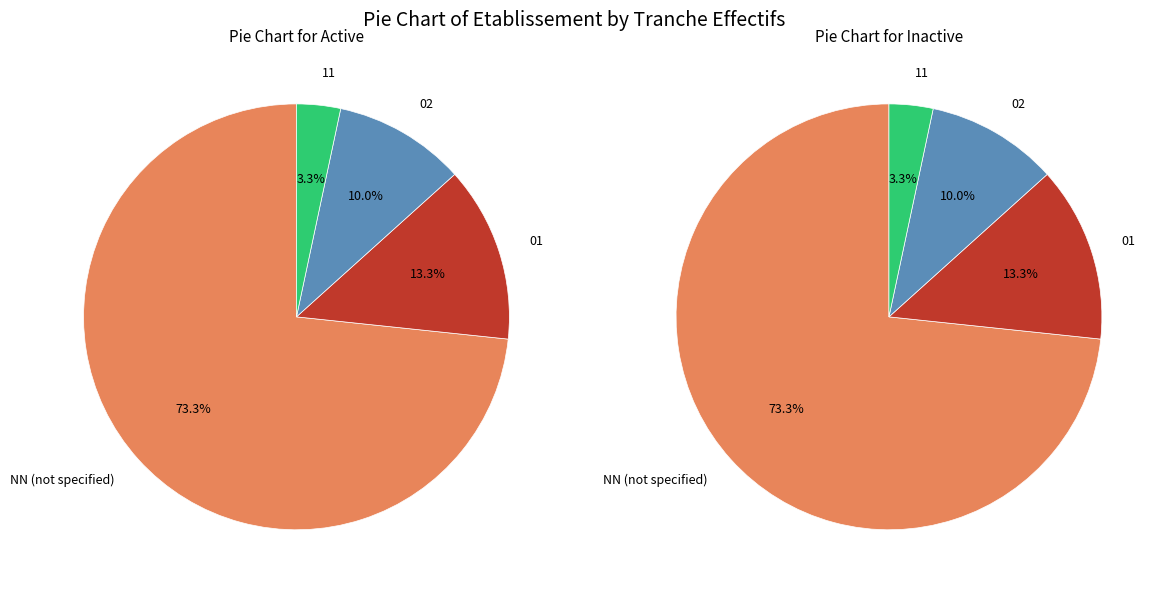

To the nearest percent, what percentage of the pie is NN?

73%